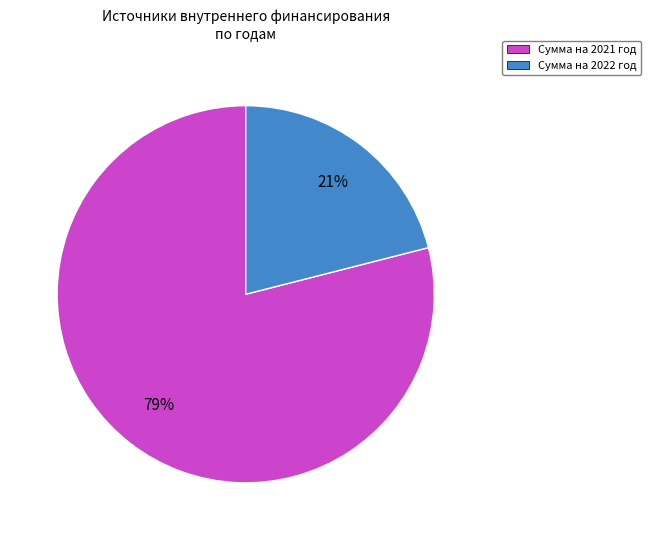

Which category accounts for the majority?

Сумма на 2021 год